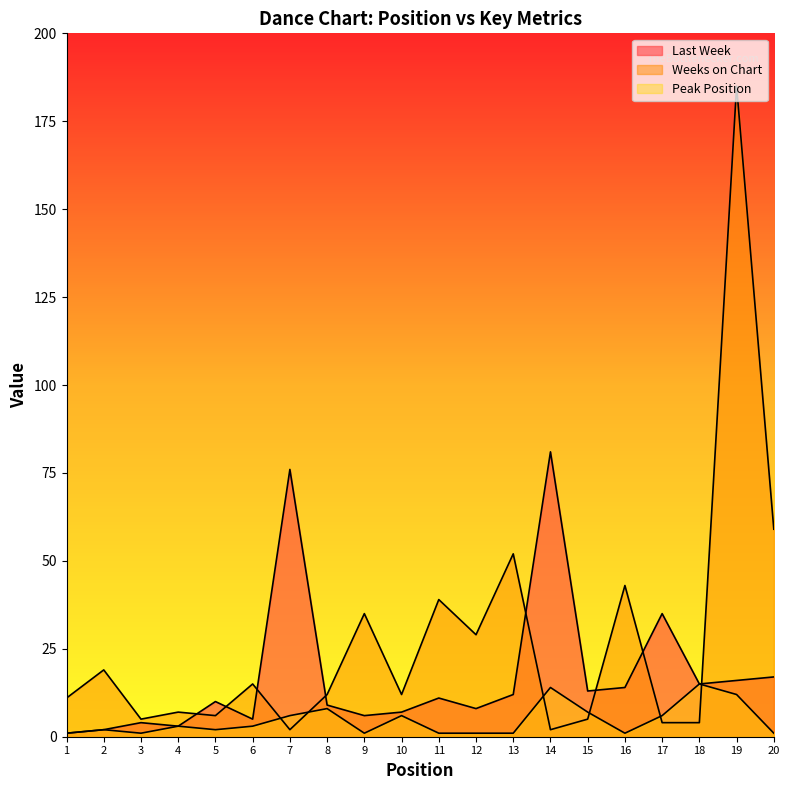

True or false: Weeks on Chart has more than 2 interior local peaks.

True